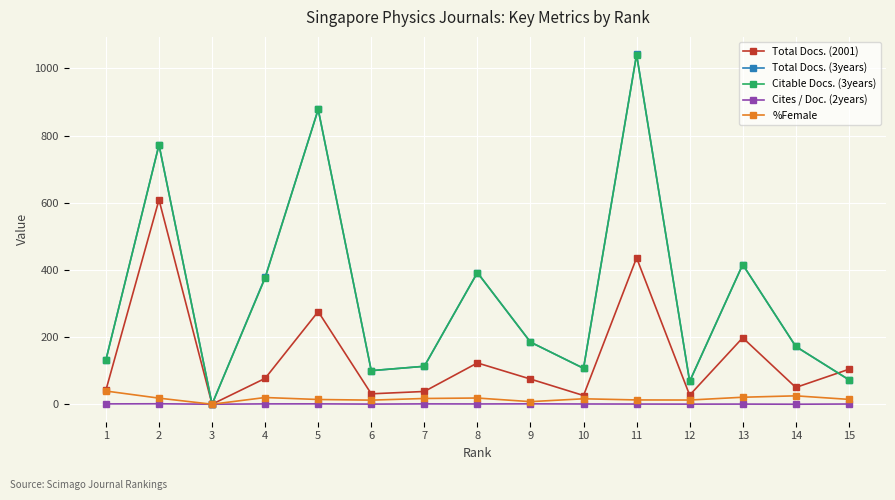

Is the value of Total Docs. (3years) at 2 greater than the value of Total Docs. (2001) at 9?

Yes